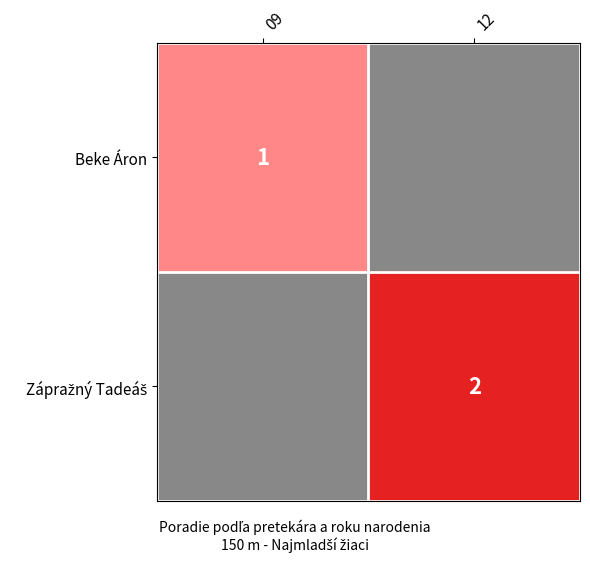

List the labels in order of Beke Áron value, largest first.

09, 12